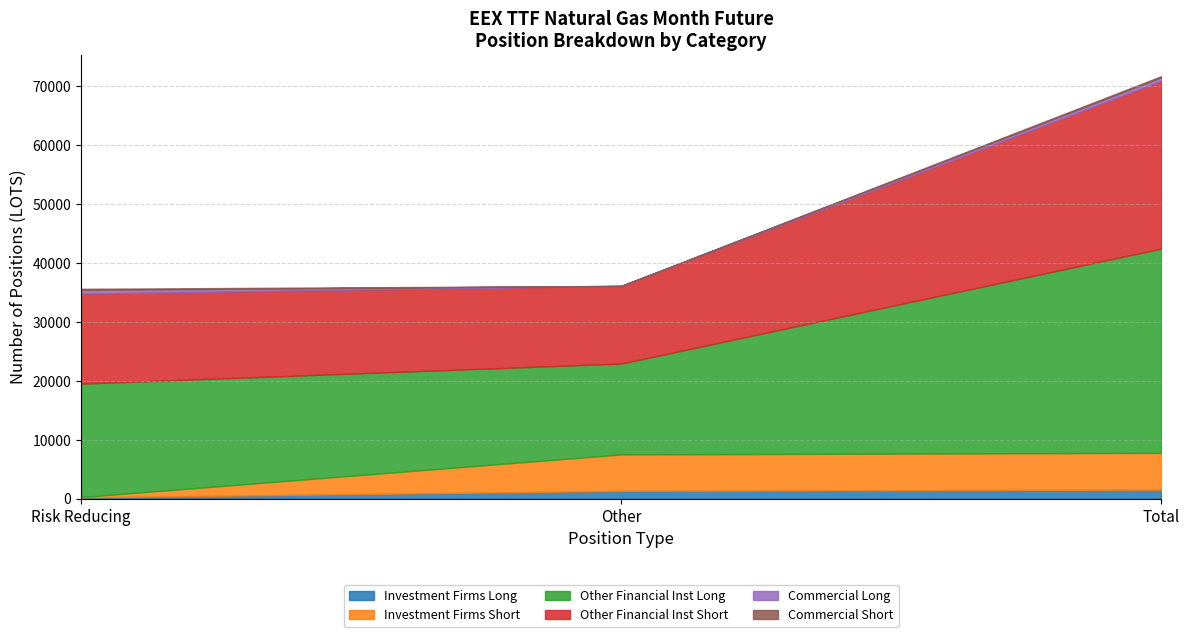

What is the label of the 1st point from the left?

Risk Reducing